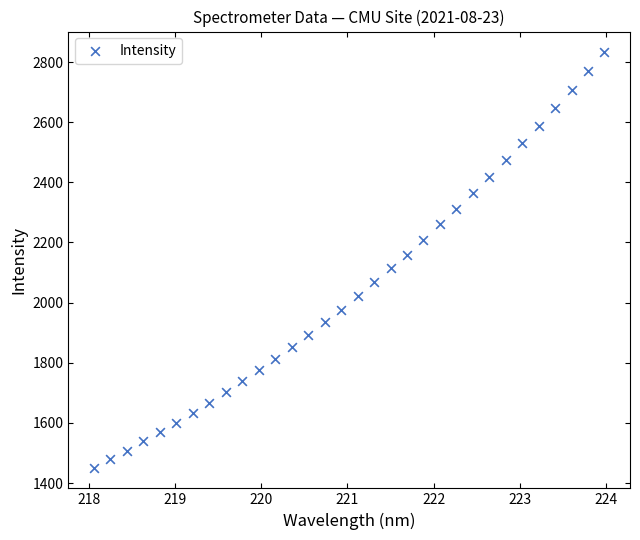

What is the range of X values (max minus min)?

5.9